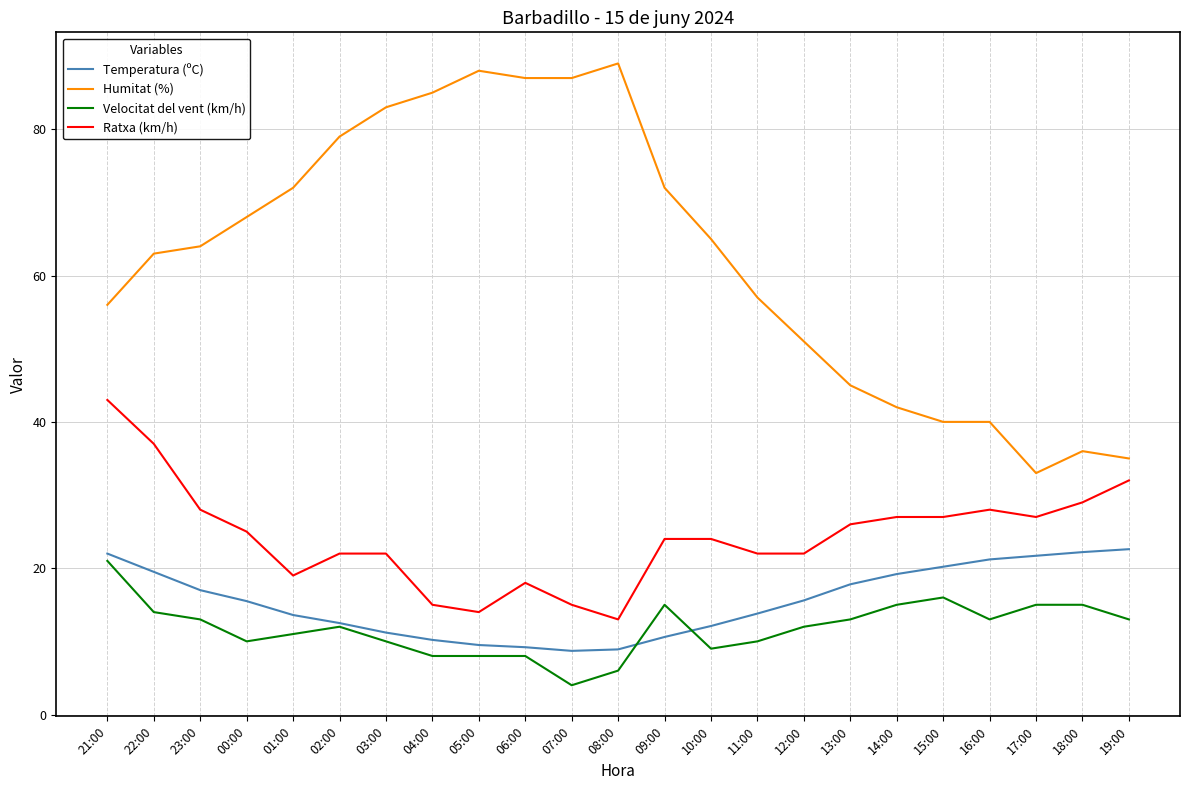

What are all the series names shown in the legend?

Temperatura (ºC), Humitat (%), Velocitat del vent (km/h), Ratxa (km/h)